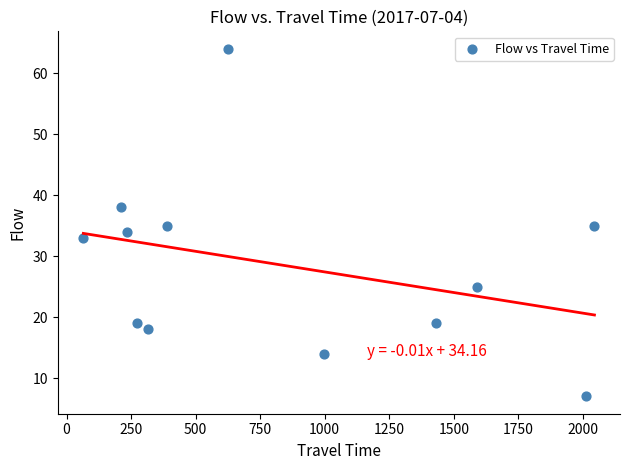

What is the range of Y values (max minus min)?

57